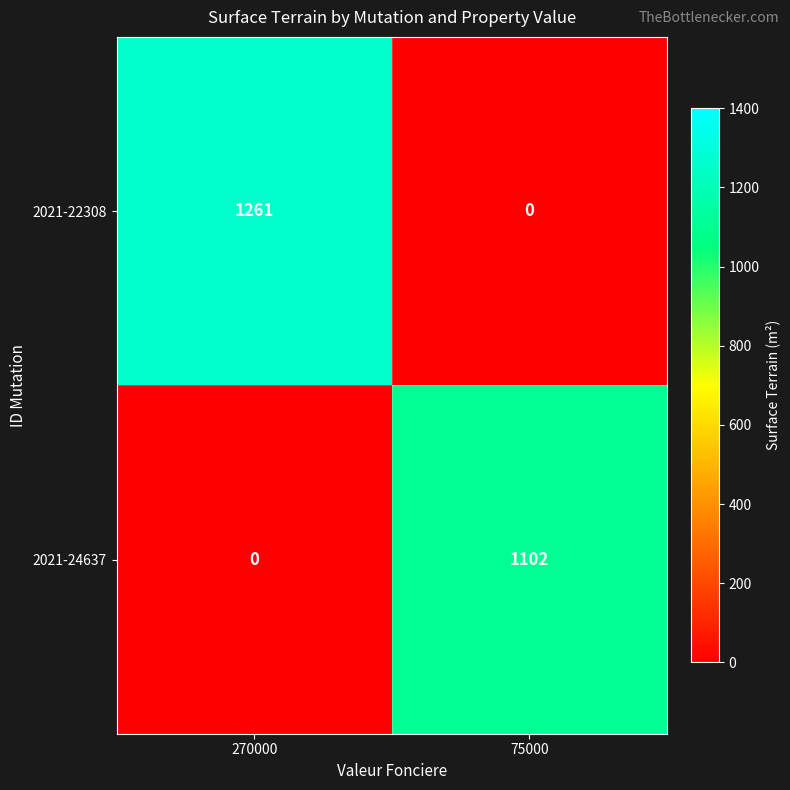

Which label corresponds to the largest value in the chart?

270000